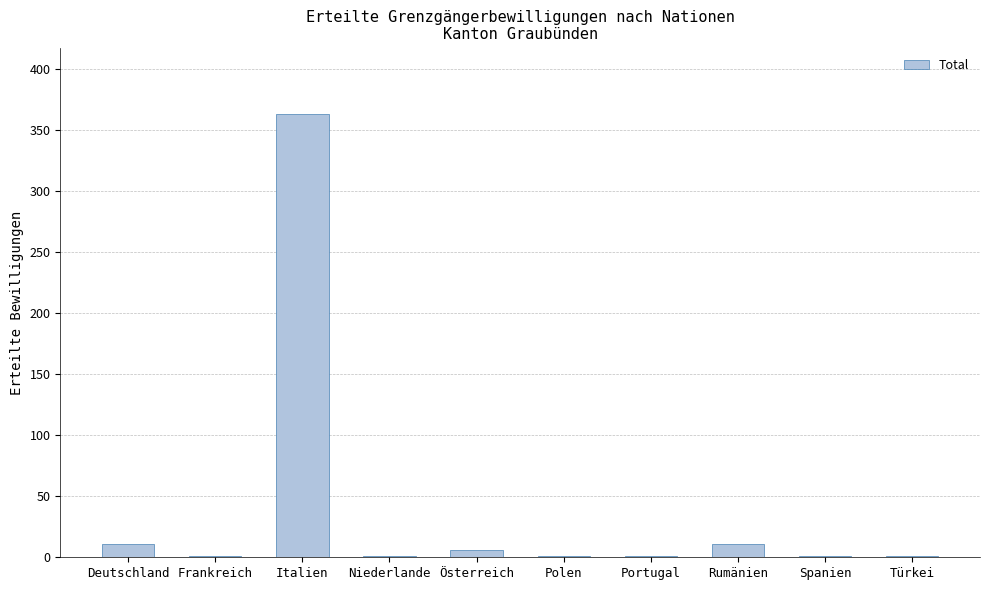

The value at Italien is 363. True or false?

True